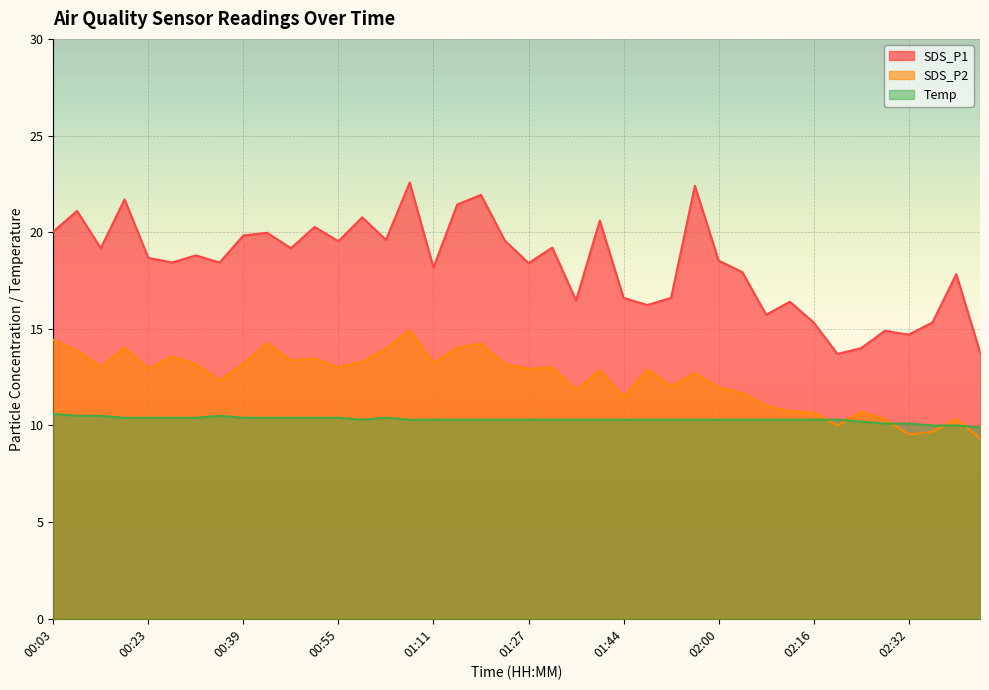

True or false: SDS_P2 and SDS_P1 intersect in this chart.

False